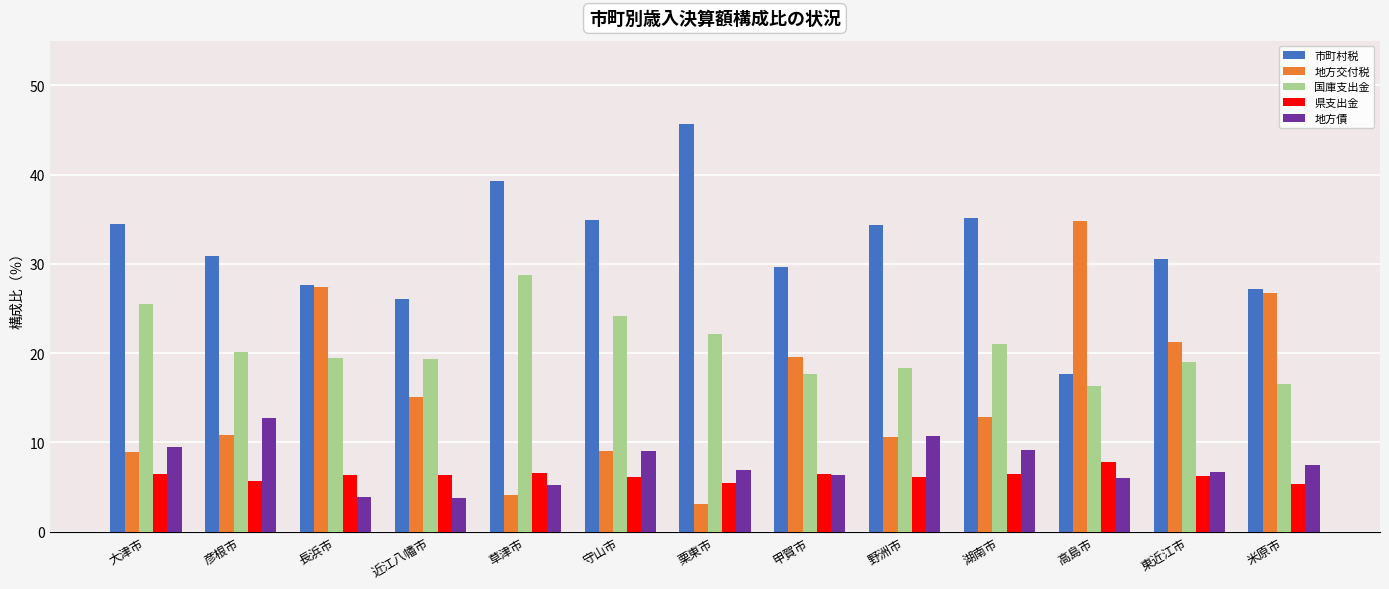

What is the label of the 1st bar from the left?

大津市